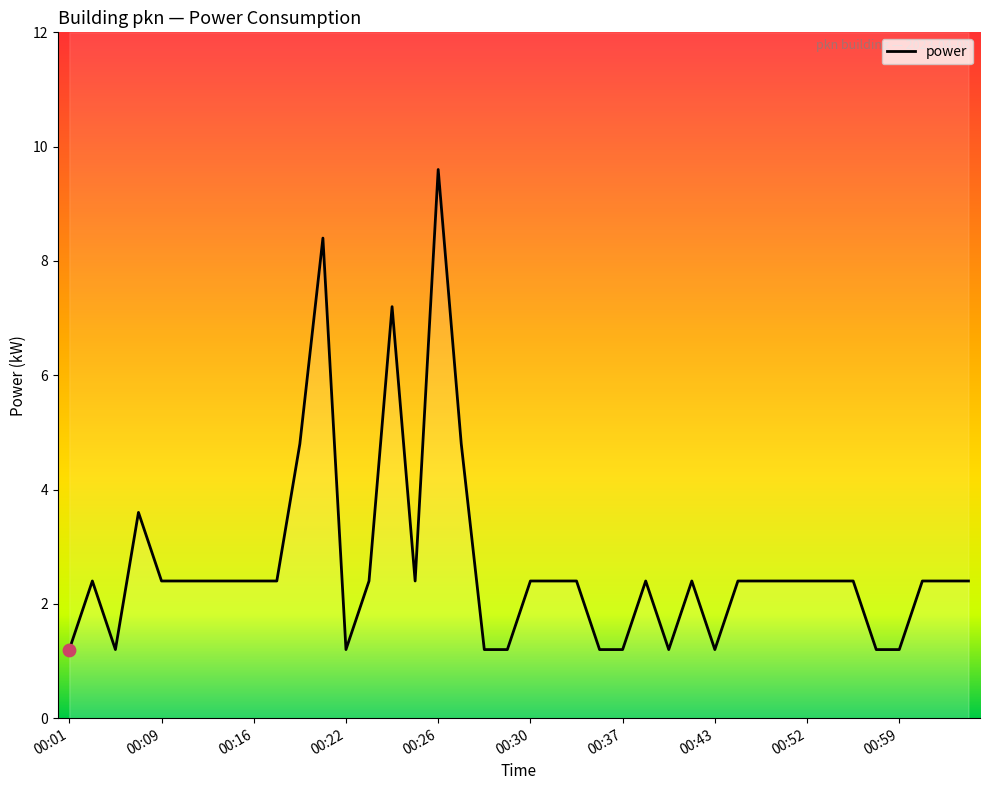

Approximately how many times larger is the value at 00:20 compared to 00:43?

4.0